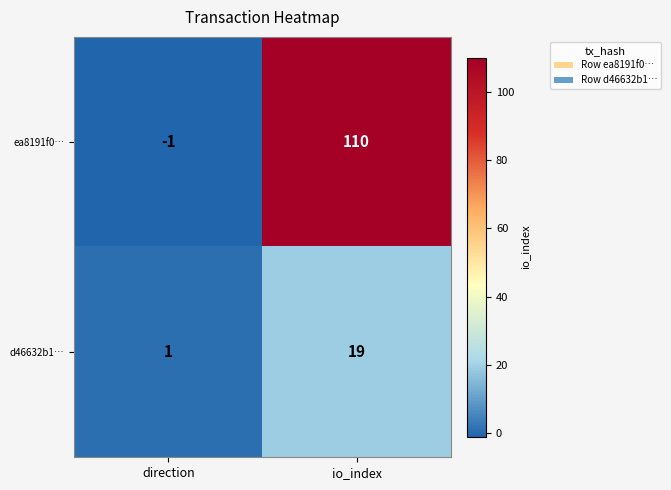

Where is ea8191f0… nearest to the value 54?

direction